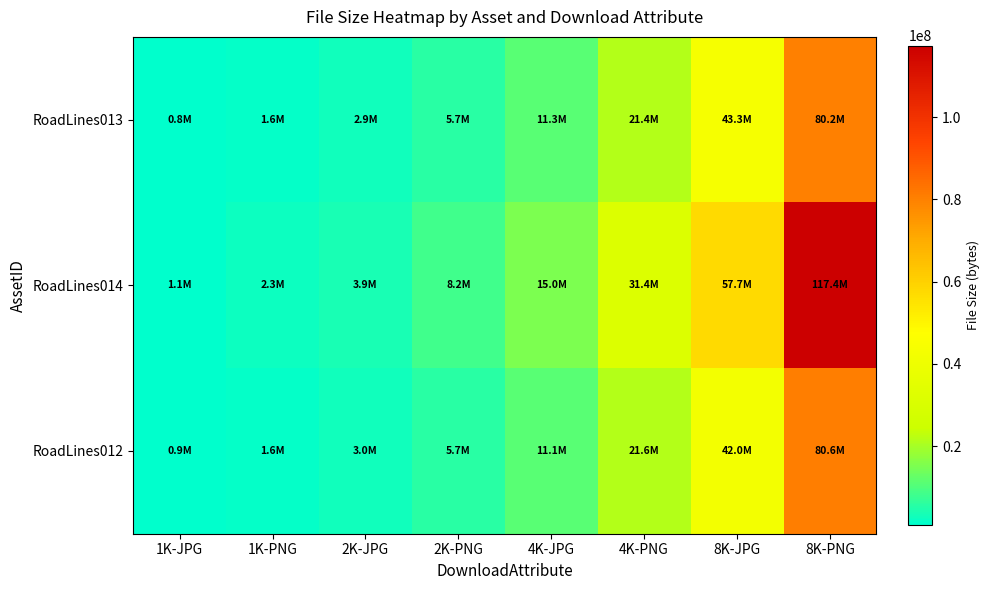

Which series has the widest spread of values?

RoadLines014